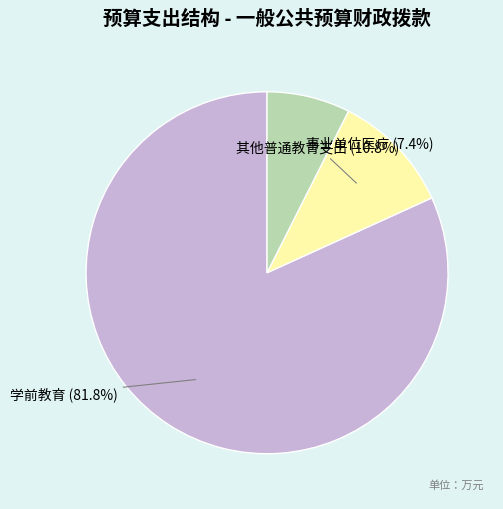

Which category has the smallest portion of the pie?

事业单位医疗